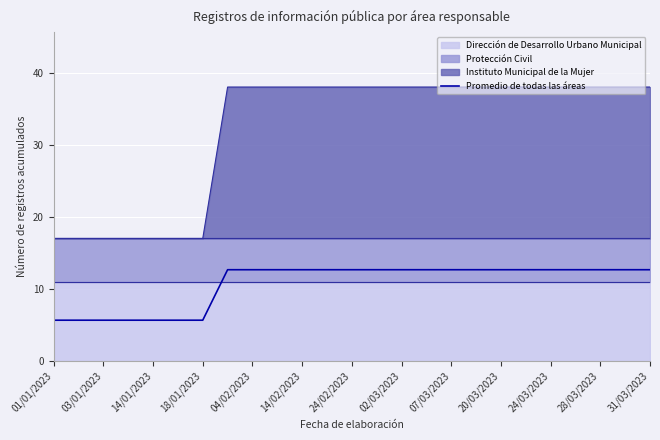

The Instituto Municipal de la Mujer series shows 38.0 at 02/03/2023. True or false?

True